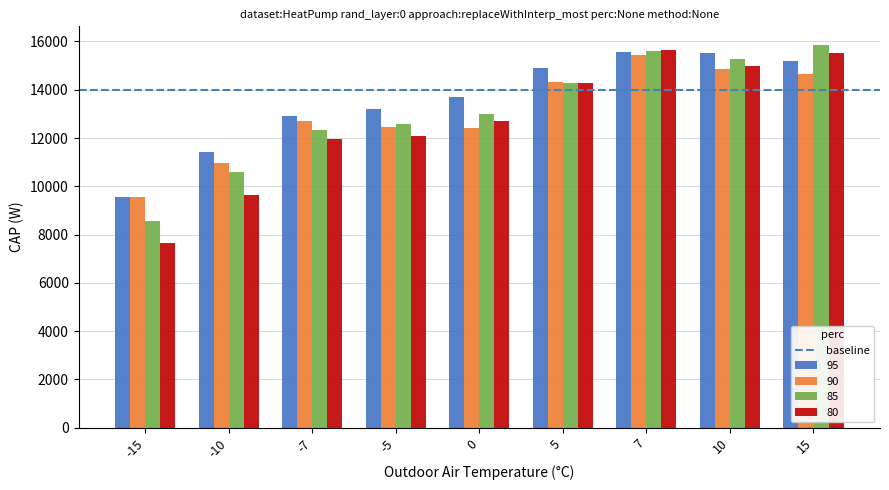

What is the minimum value shown in the chart?

7632